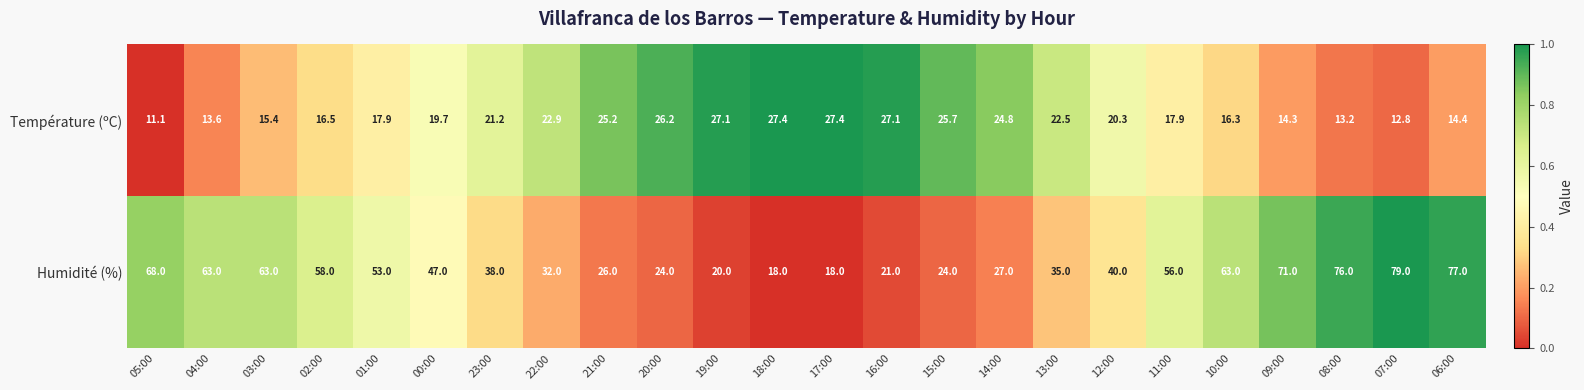

How many data points in Température (ºC) are less than 20?

12